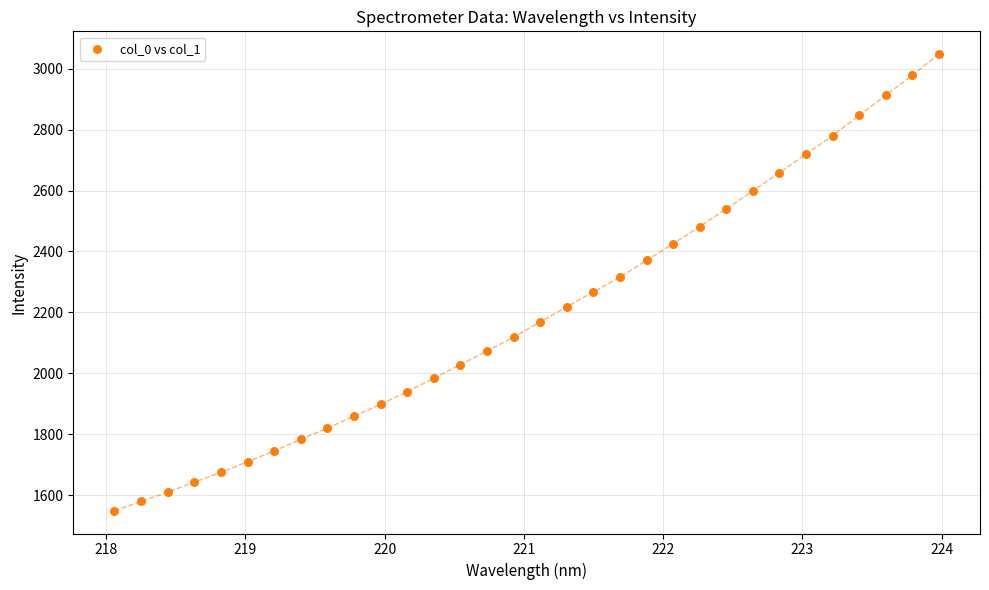

What is the range of Y values (max minus min)?

1498.5